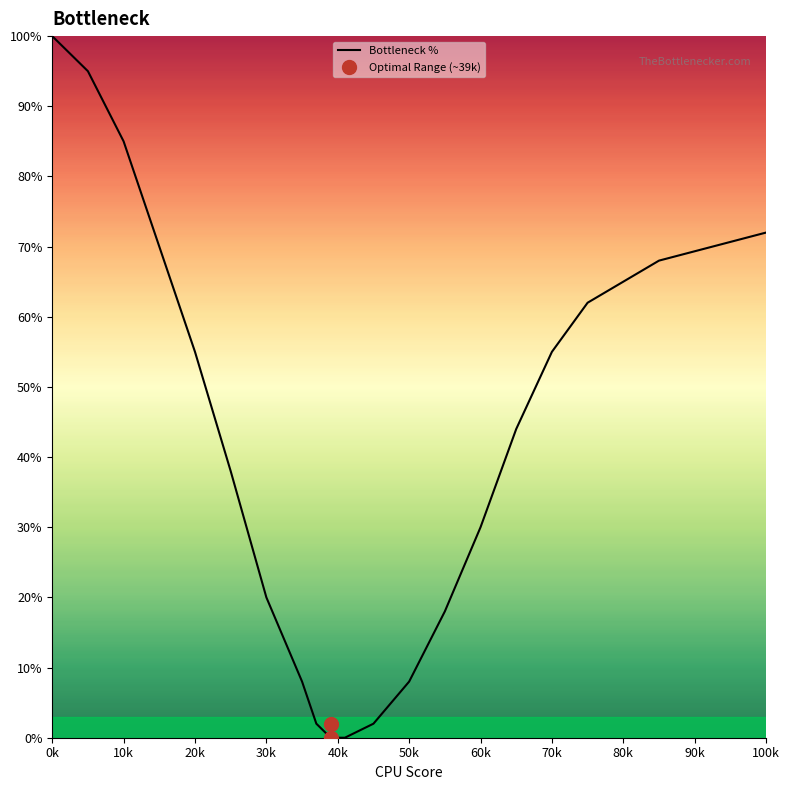

The value of Bottleneck % at 70k is 55. True or false?

True